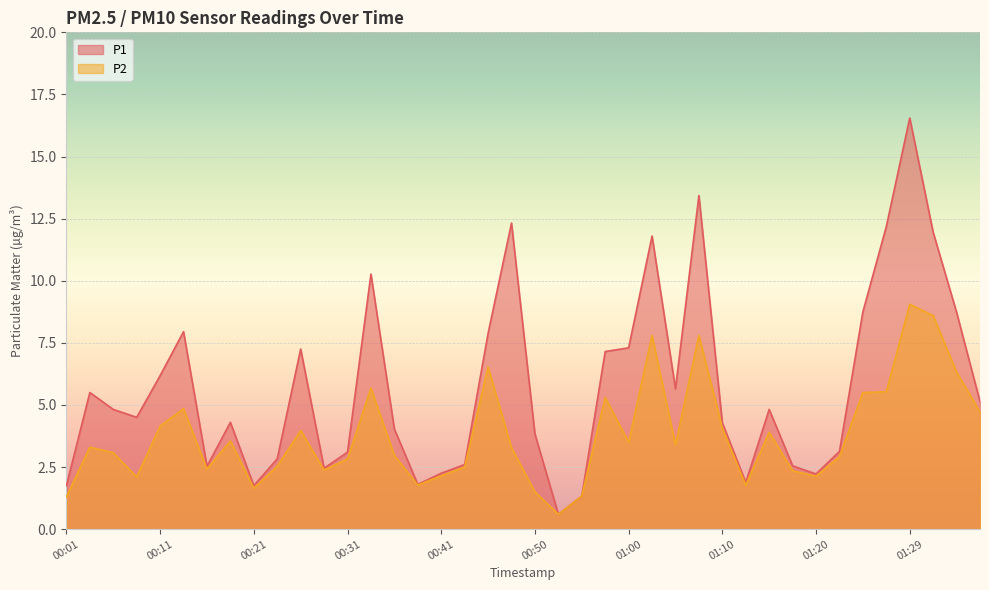

Which series has the widest spread of values?

P1